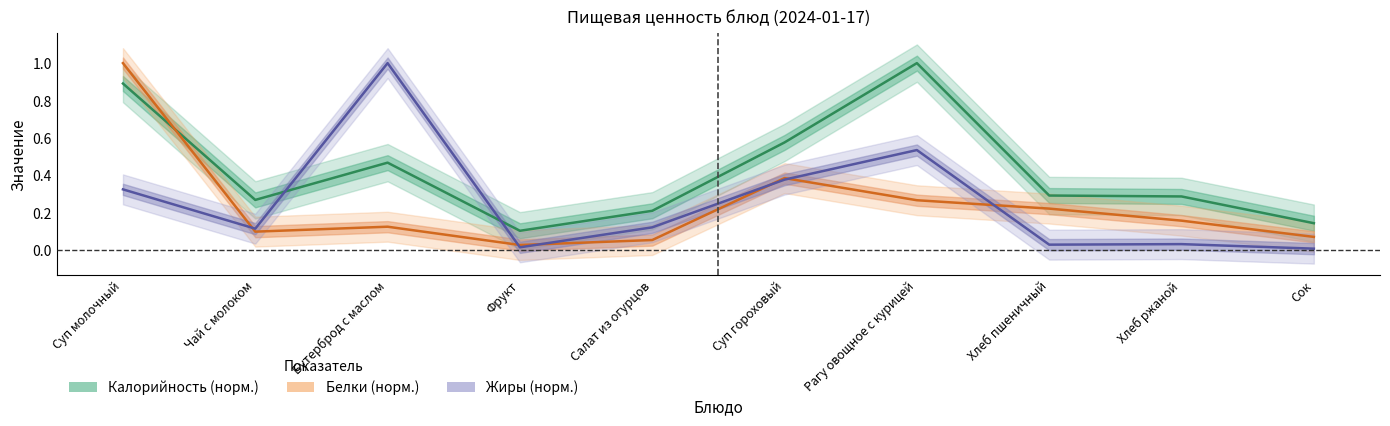

Rank the series by their maximum value, from highest to lowest.

Калорийность, Белки, Жиры